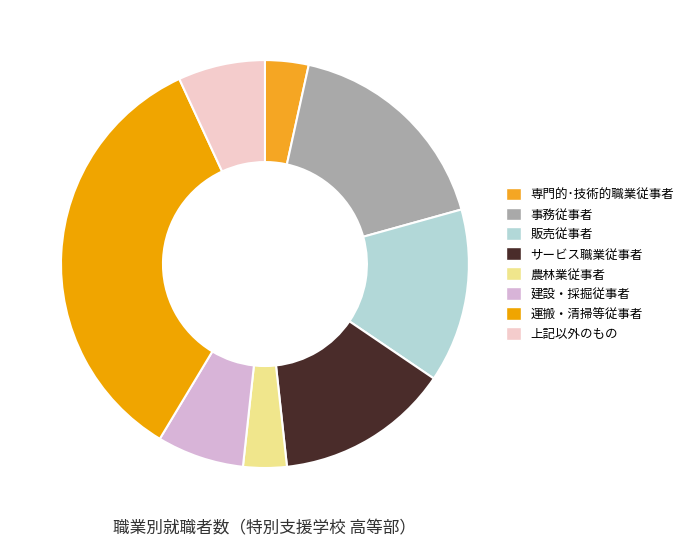

Which category has the biggest portion of the pie?

運搬・清掃等従事者